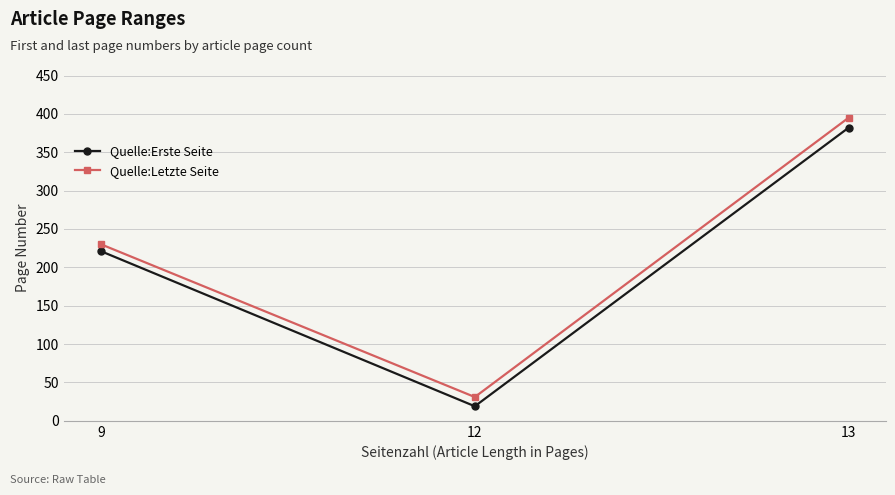

What is the minimum value for Quelle:Erste Seite?

19